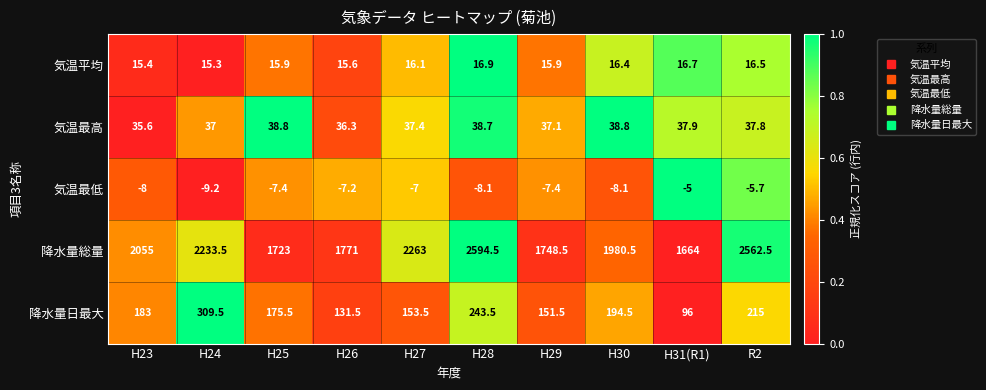

What value does the 気温最低 series have at H30?

-8.1